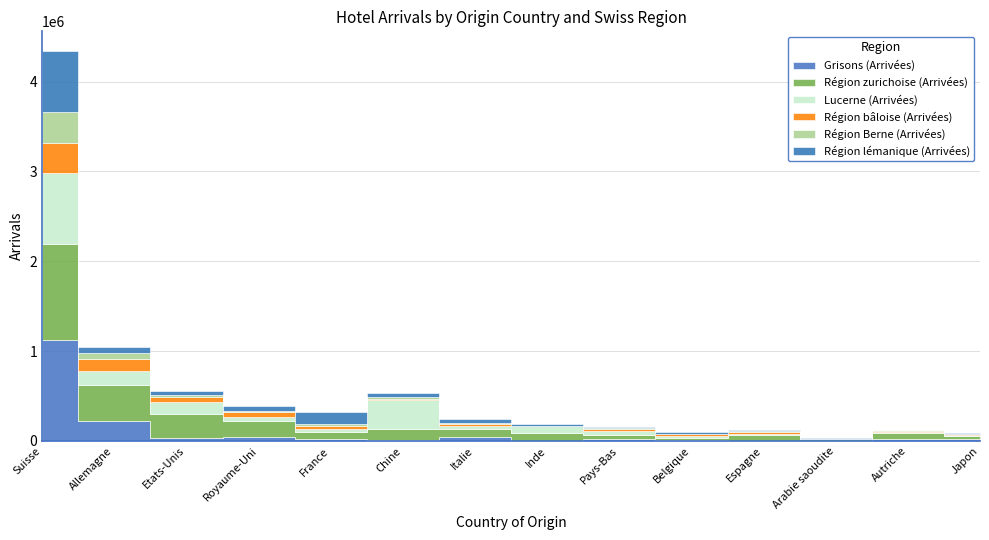

At which label is Région lémanique (Arrivées) closest to 345427?

France